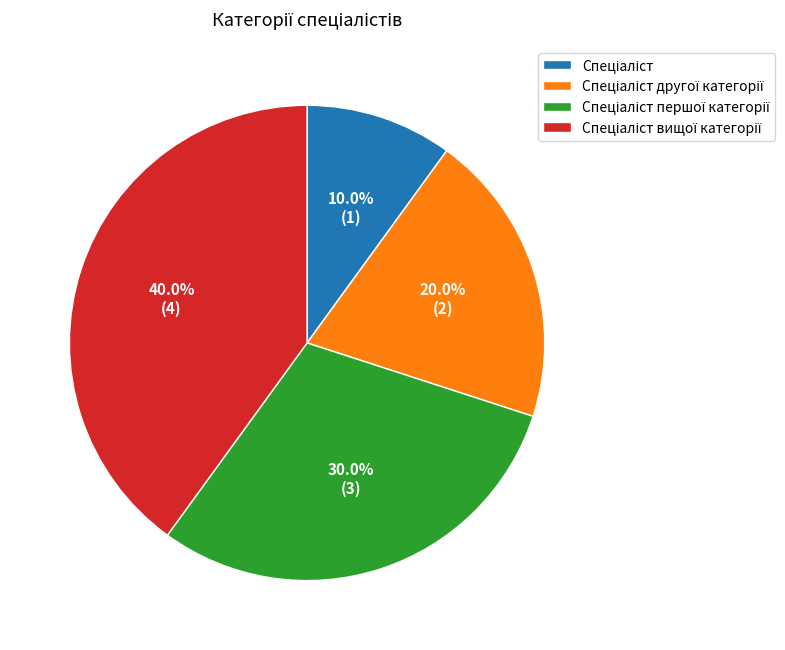

Is there any slice that represents more than half of the pie?

No